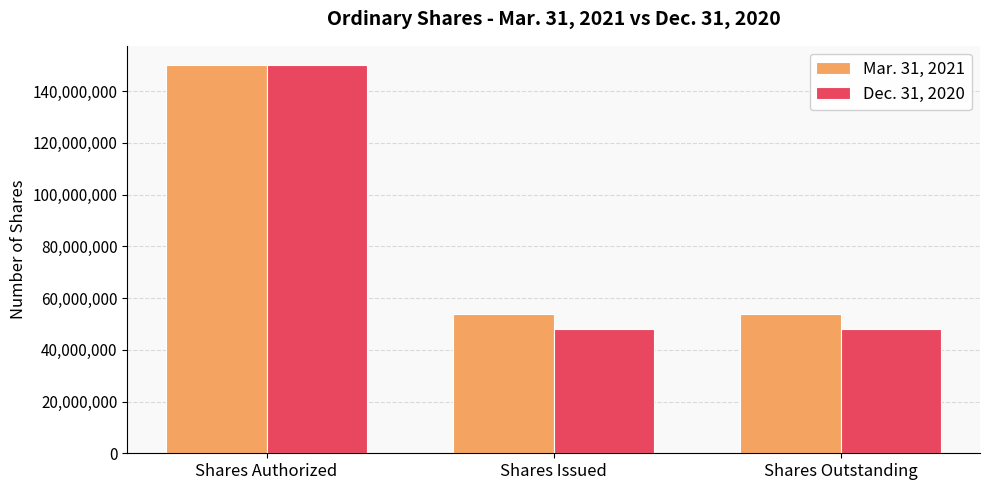

Between Shares Authorized and Shares Issued, which series saw the biggest shift?

Dec. 31, 2020